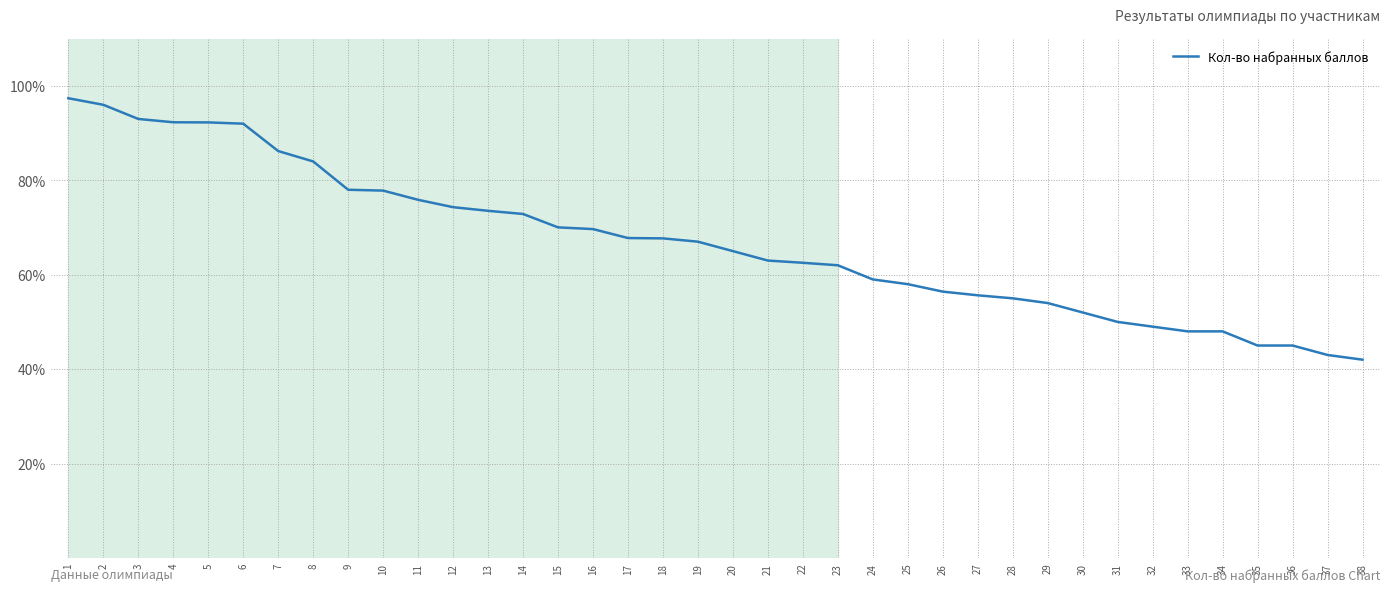

What is the maximum value shown in the chart?

97.4